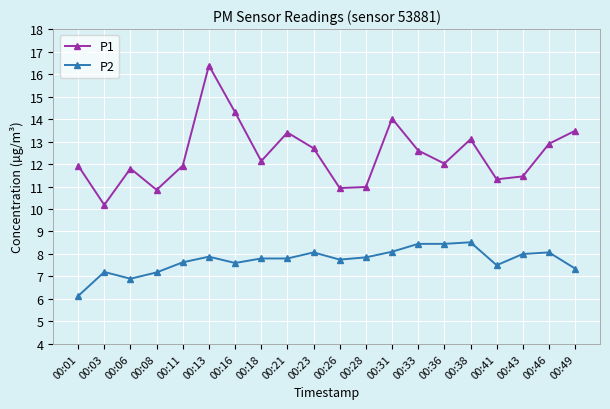

What are all the series names shown in the legend?

P1, P2